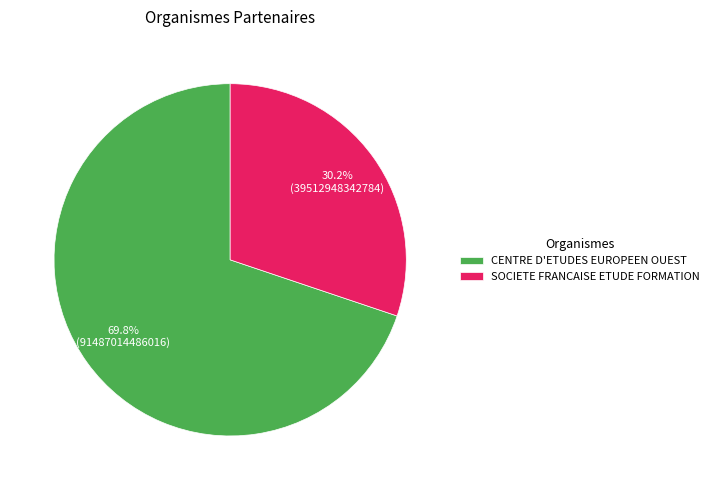

How many slices are in this pie chart?

2